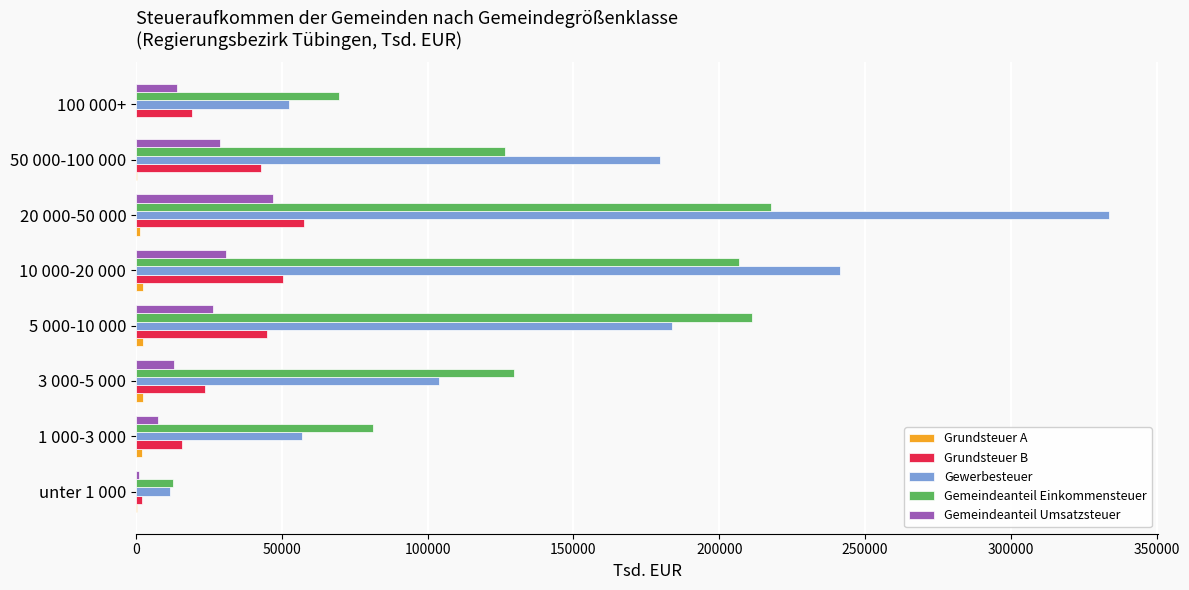

What is the sum of all Gemeindeanteil Umsatzsteuer values?

168437.9